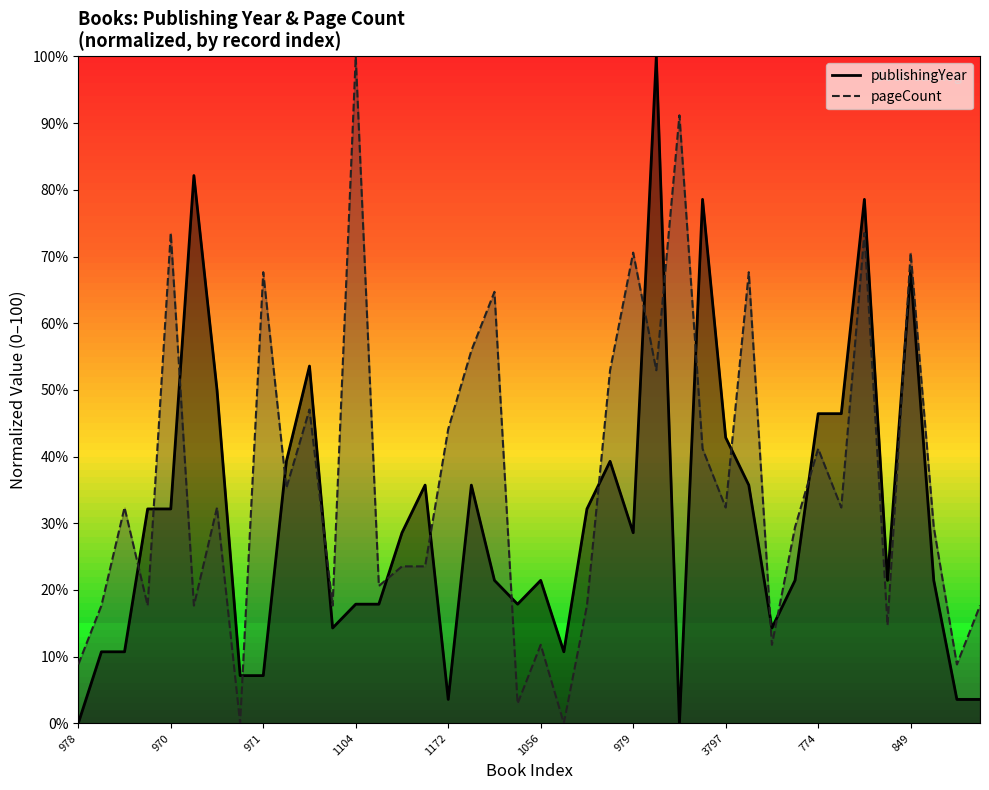

List the series in order of their overall mean, highest first.

pageCount, publishingYear